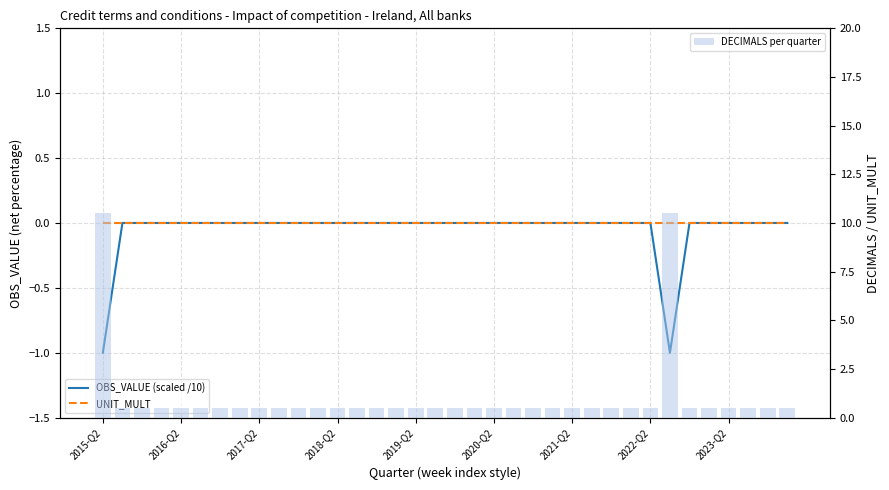

What are all the series names shown in the legend?

OBS_VALUE (scaled /10), UNIT_MULT, DECIMALS per quarter